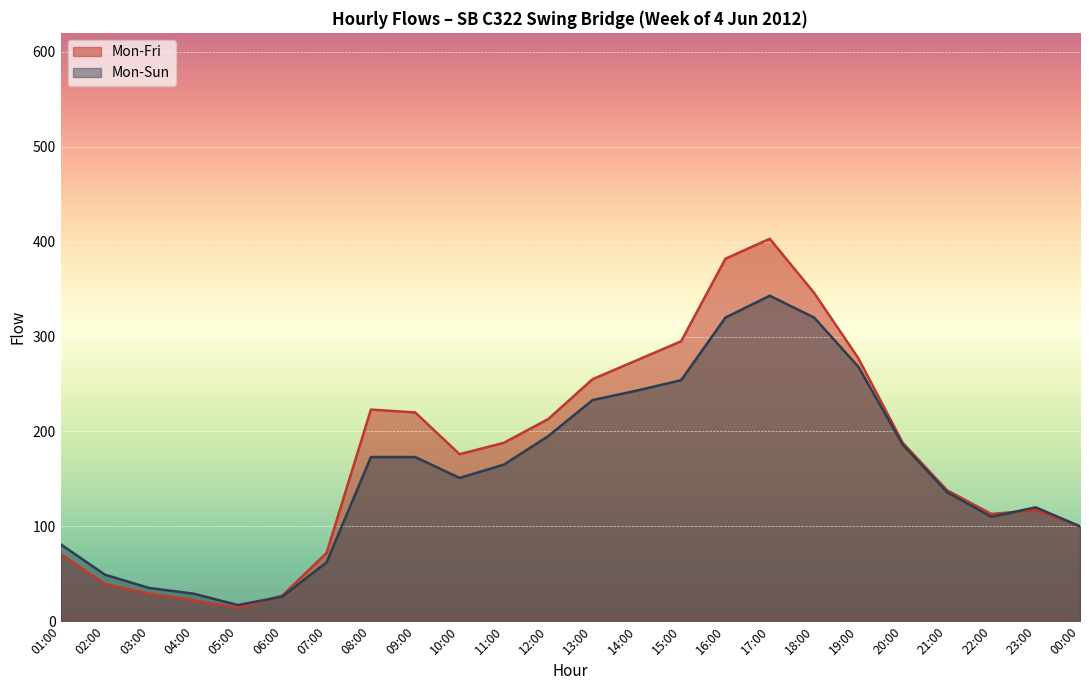

Is it true that Mon-Sun equals 140 at 15:00?

False